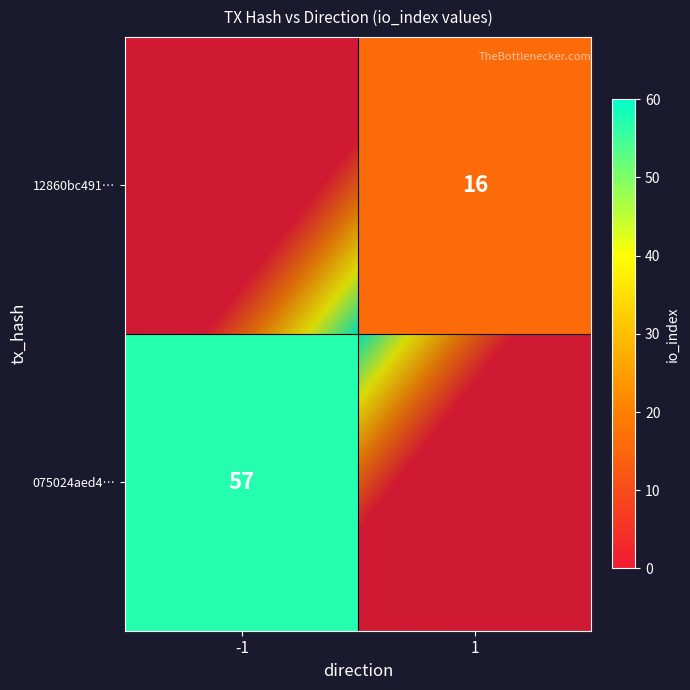

Is it true that 12860bc4911d4826f51d7982e8ba5f6ef8cee18 equals 2 at 0?

False